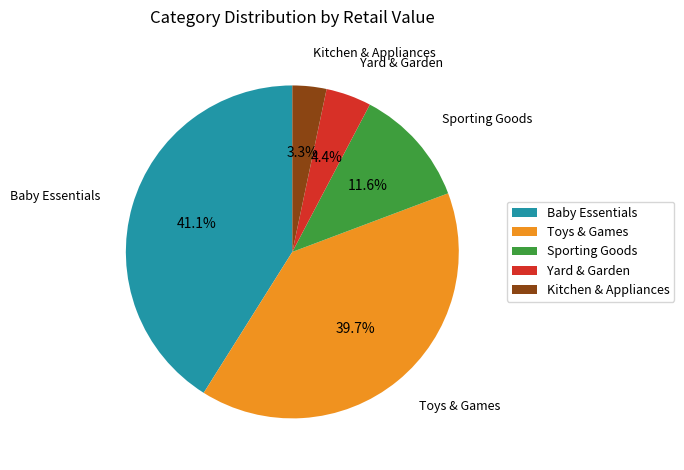

Which has a higher value, Yard & Garden or Kitchen & Appliances?

Yard & Garden